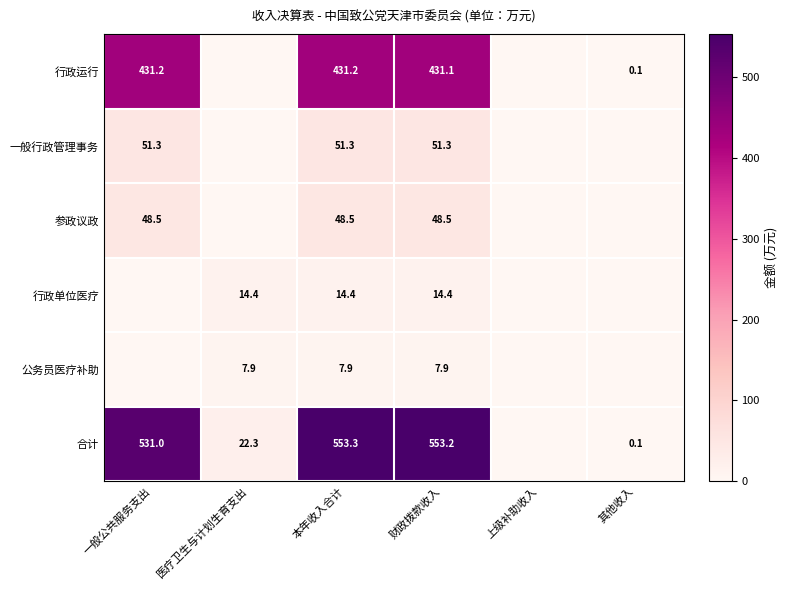

Is the value of 参政议政 at 本年收入合计 greater than the value of 一般行政管理事务 at 本年收入合计?

No